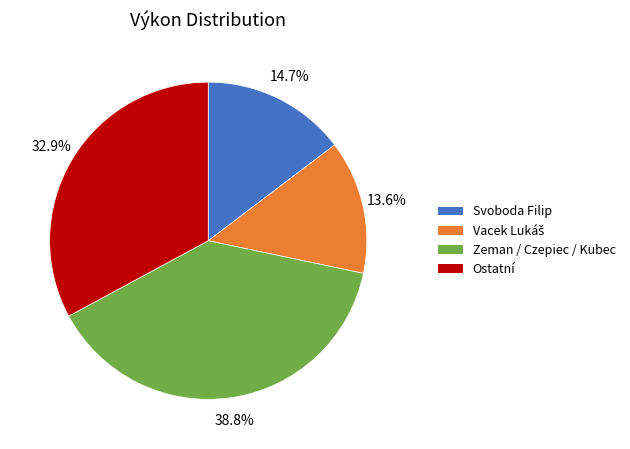

What is the ratio of the value at Zeman / Czepiec / Kubec to the value at Ostatní?

1.2